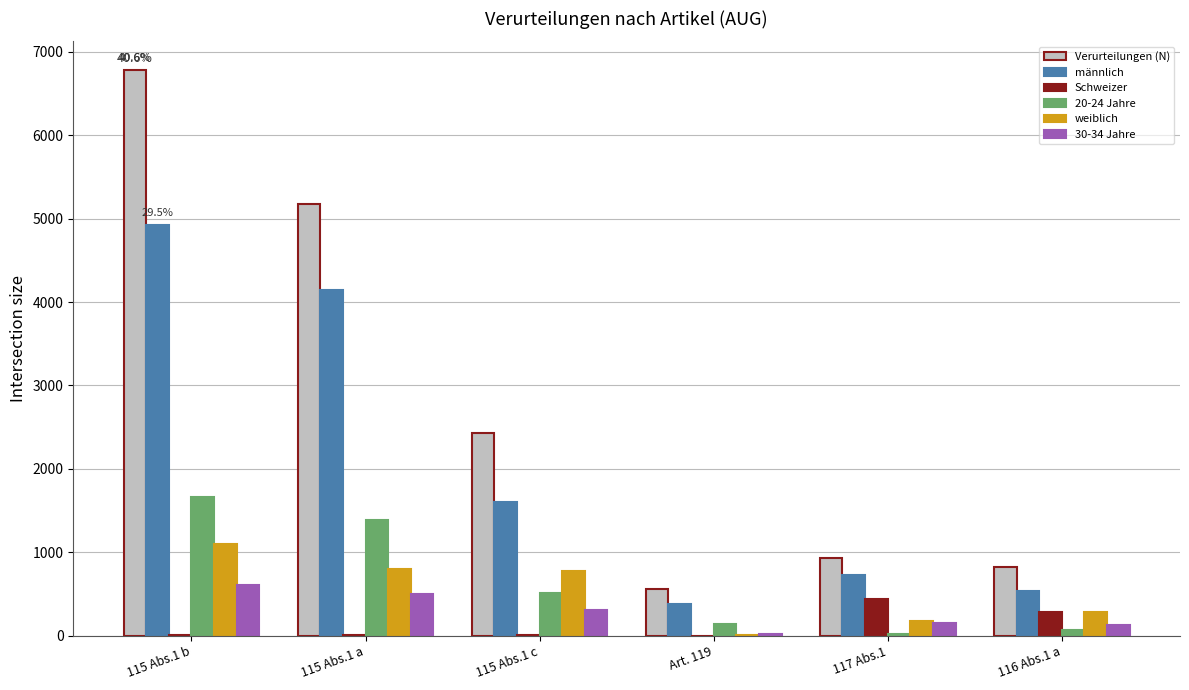

What are all the series names shown in the legend?

Verurteilungen (N), männlich, Schweizer, 20-24 Jahre, weiblich, 30-34 Jahre